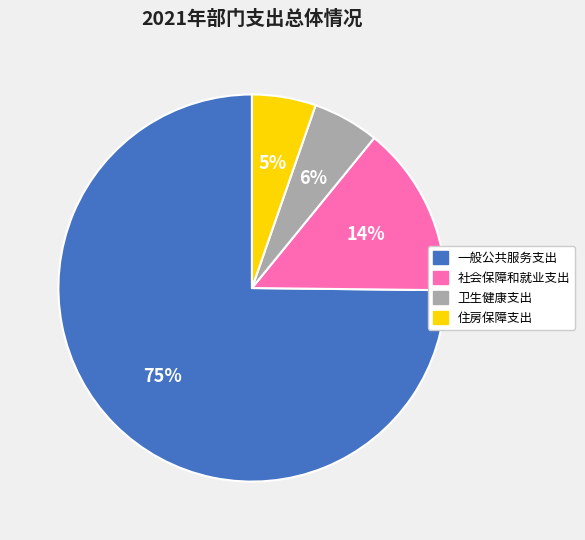

To the nearest percent, what portion does 住房保障支出 represent?

5%